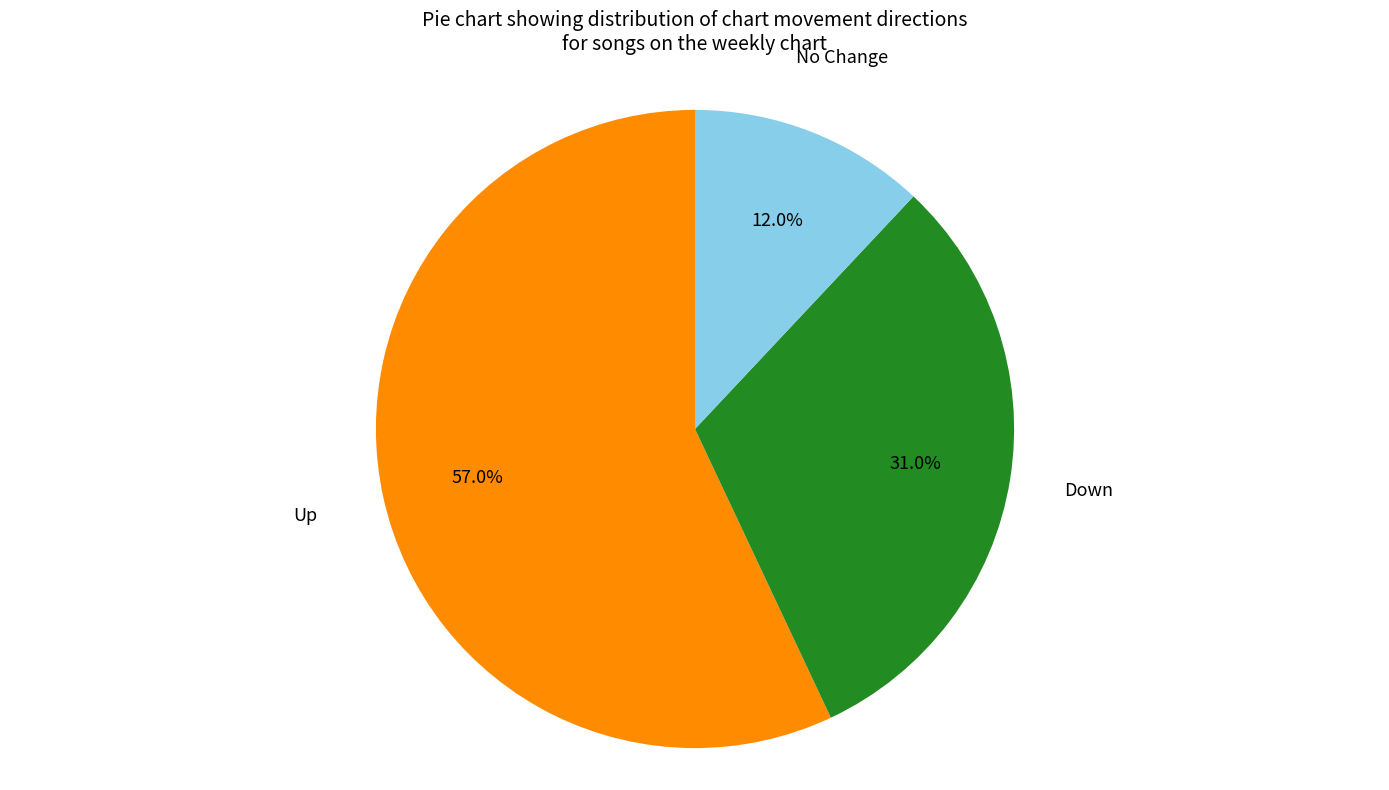

Is there a majority slice in this chart?

Yes